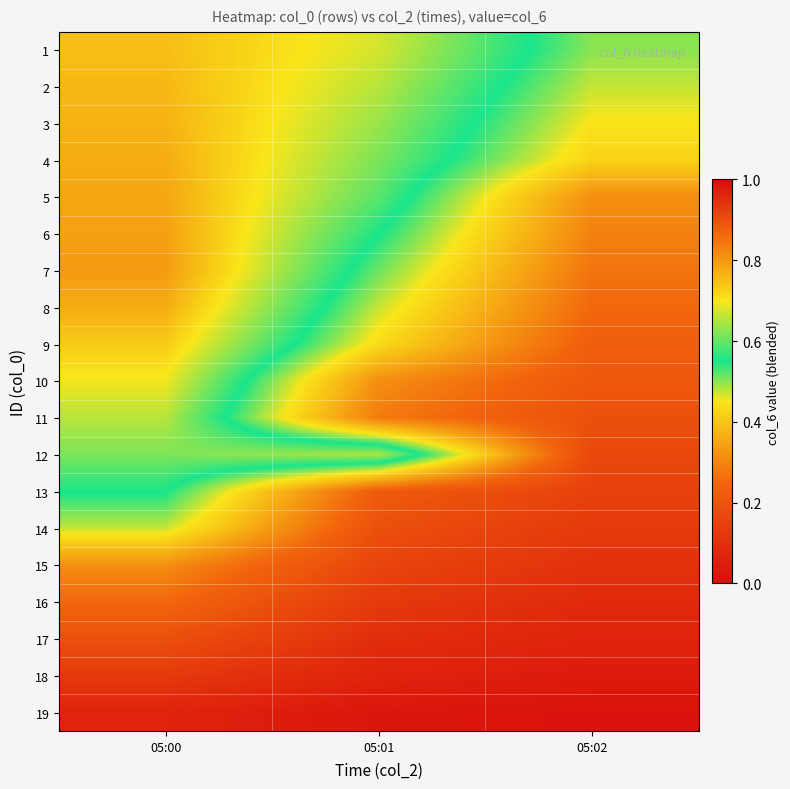

How many categories are shown in the chart?

3